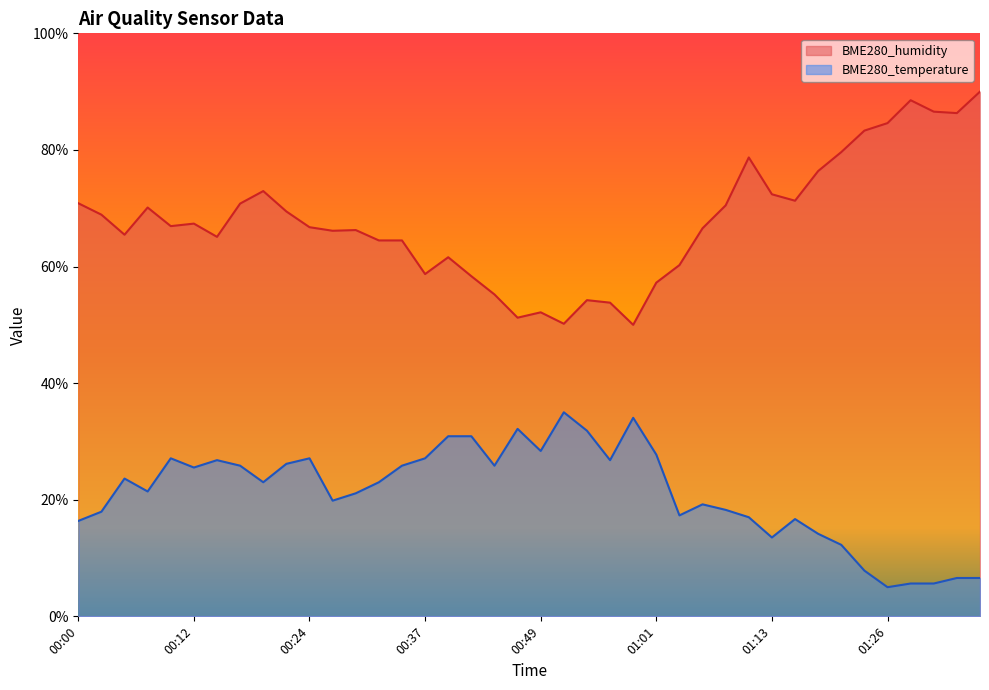

What is the sum of all BME280_humidity values?

2713.7